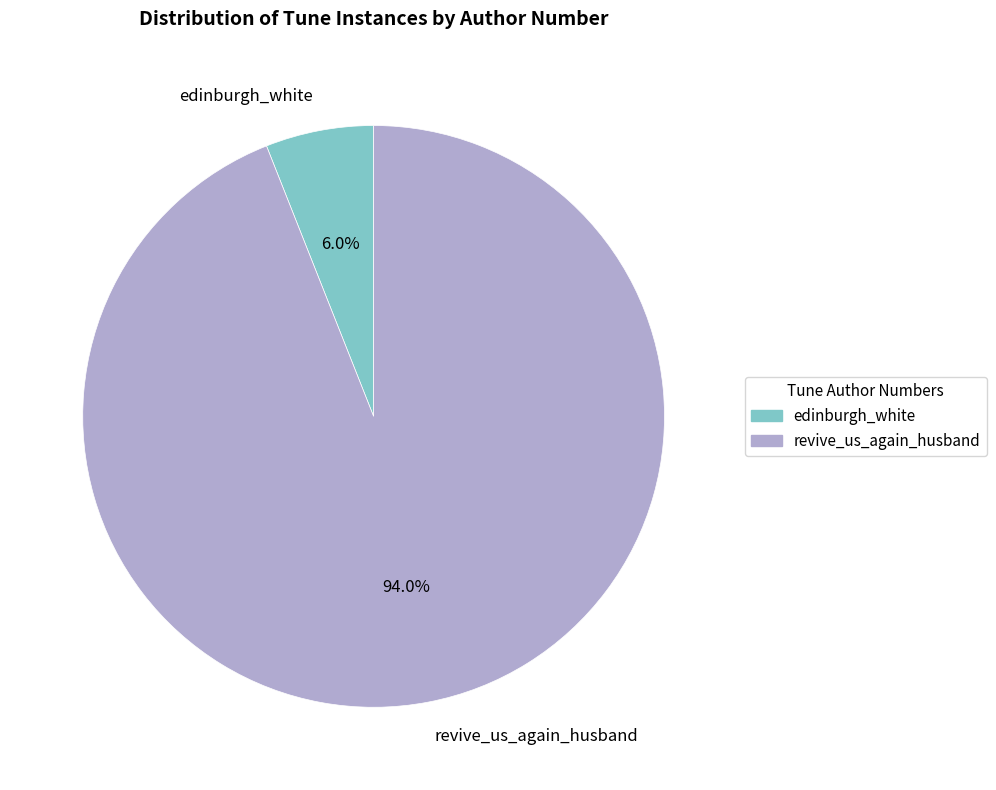

Which slice is the smallest?

edinburgh_white